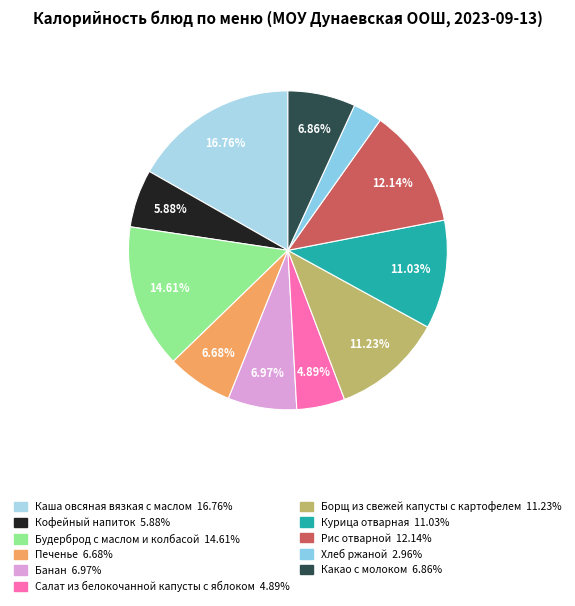

Rank the categories by value from lowest to highest.

Хлеб ржаной, Салат из белокочанной капусты с яблоком, Кофейный напиток, Печенье, Какао с молоком, Банан, Курица отварная, Борщ из свежей капусты с картофелем, Рис отварной, Будерброд с маслом и колбасой, Каша овсяная вязкая с маслом